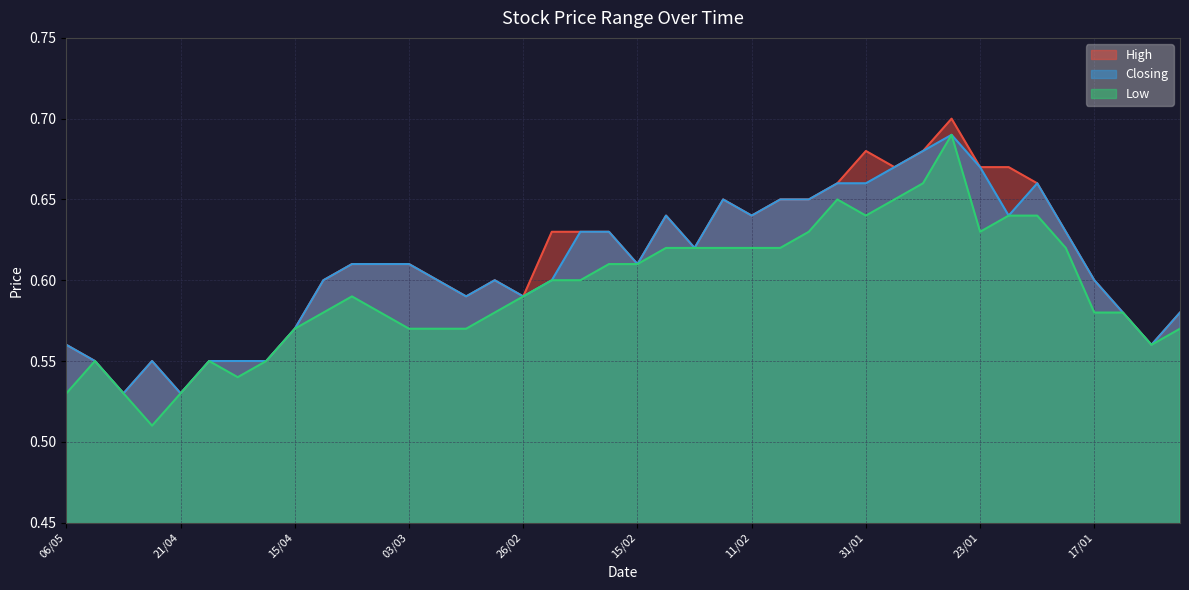

True or false: Low and Closing intersect in this chart.

False